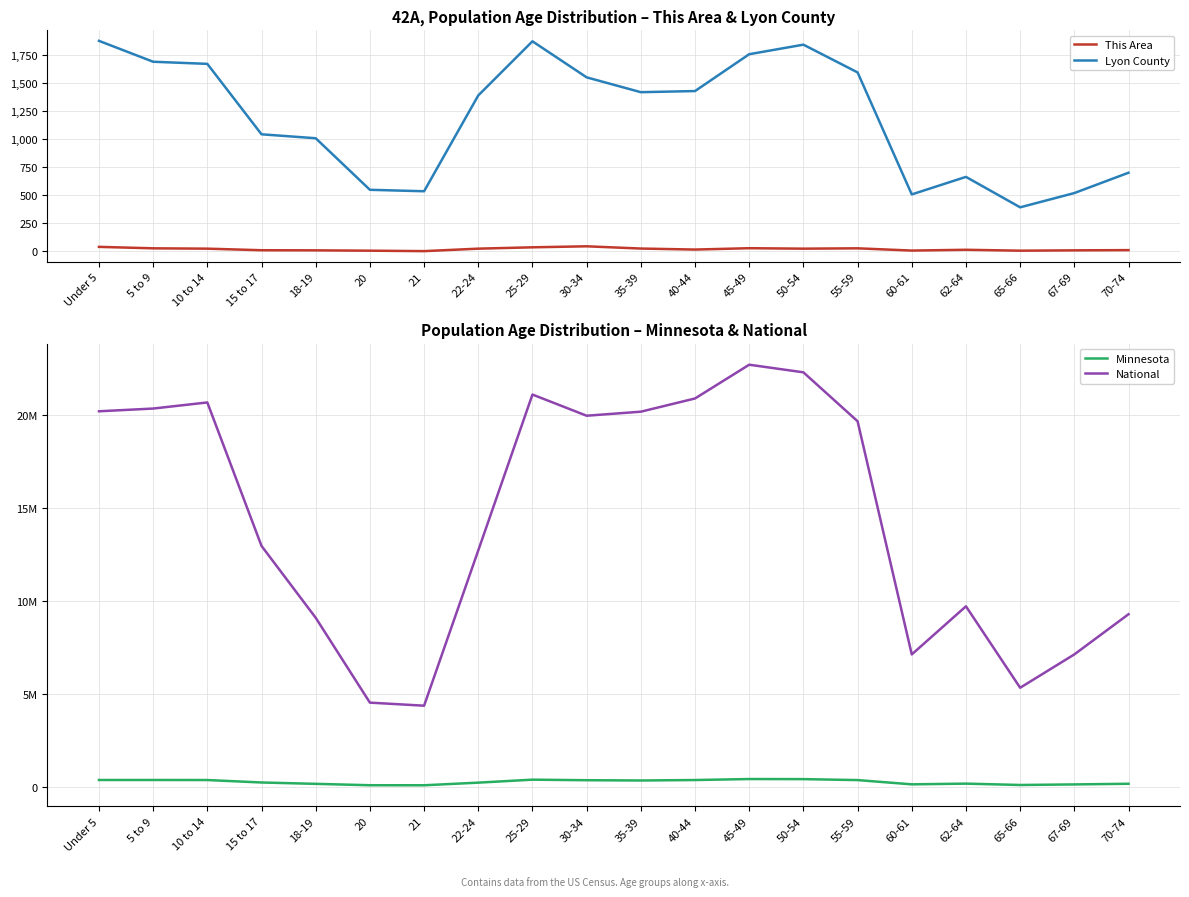

How many data points does each series have?

20